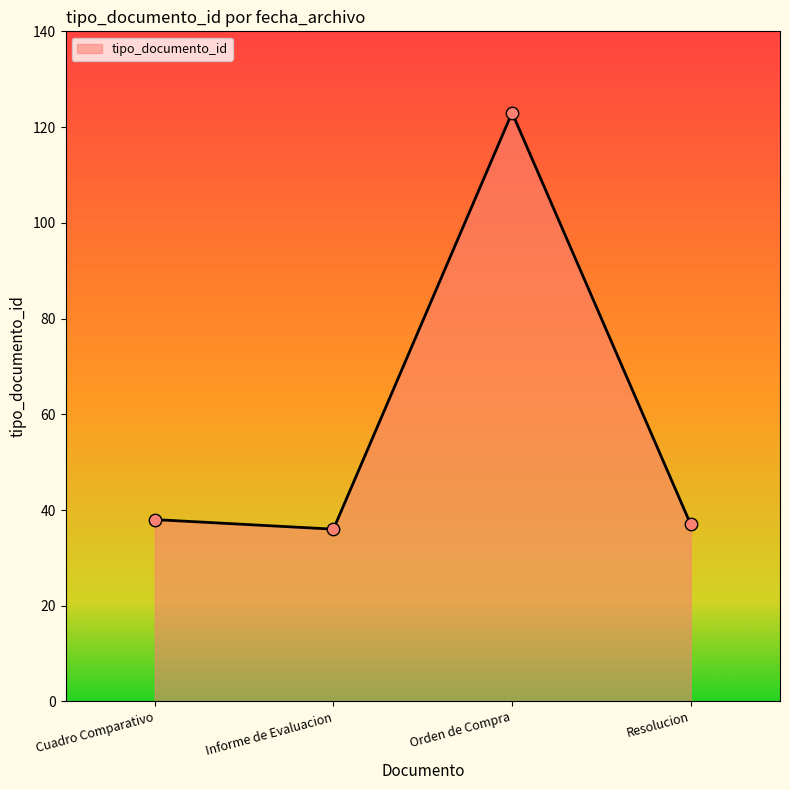

Approximately how many times larger is the value at Orden de Compra compared to Resolucion?

3.3